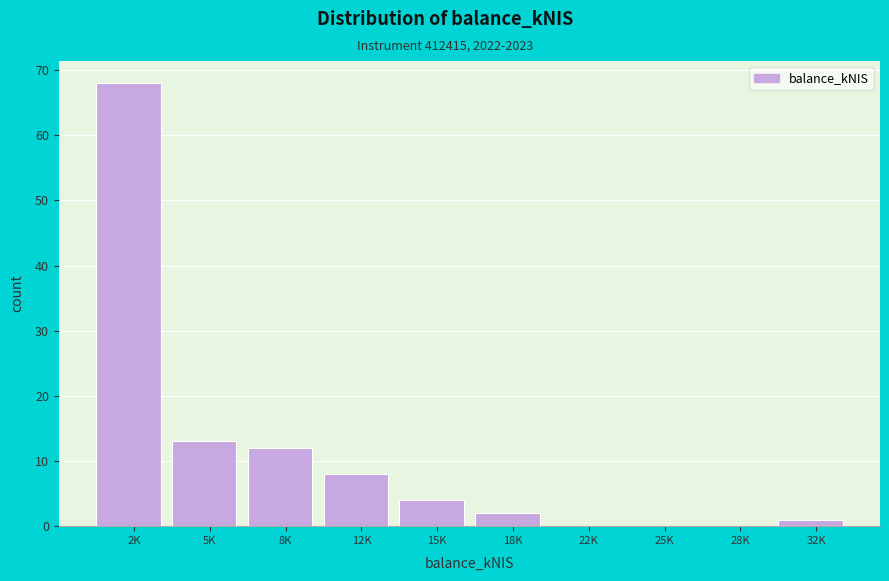

Reading right to left, list all the values displayed in this chart.

32K=1	28K=0	25K=0	22K=0	18K=2	15K=4	12K=8	8K=12	5K=13	2K=68